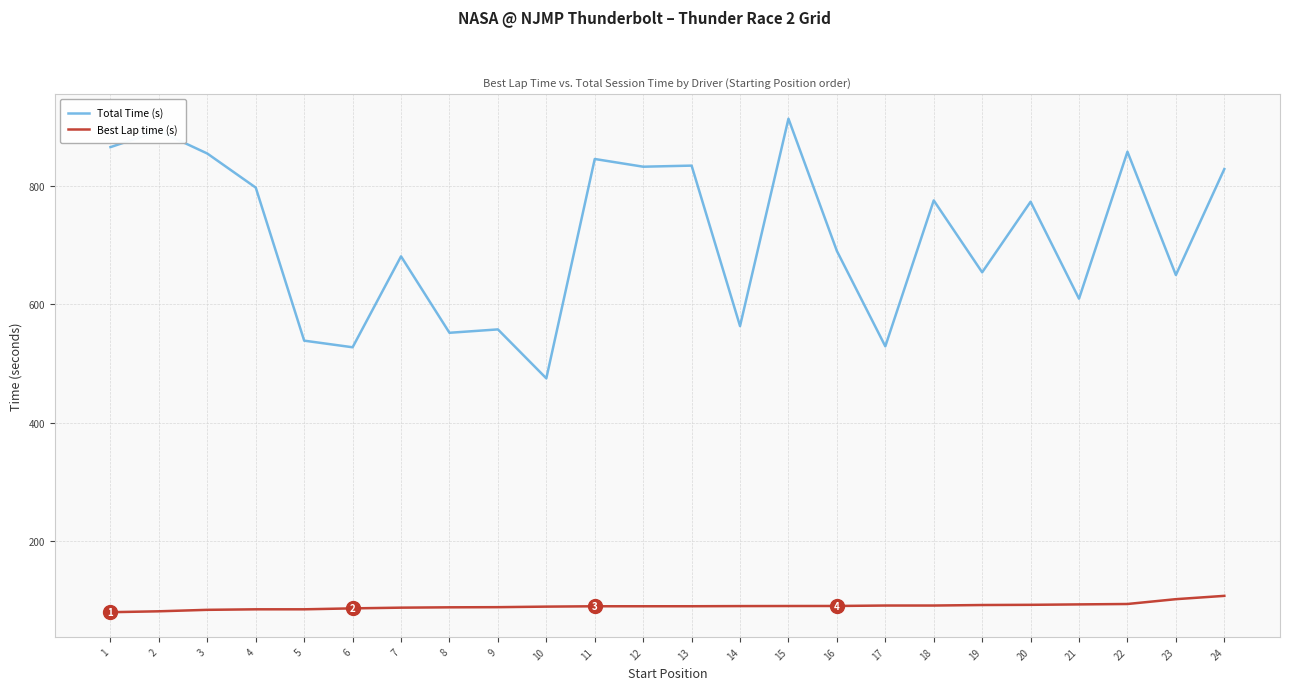

What is the difference between the Total Time (s) values at 22 and 12?

25.3